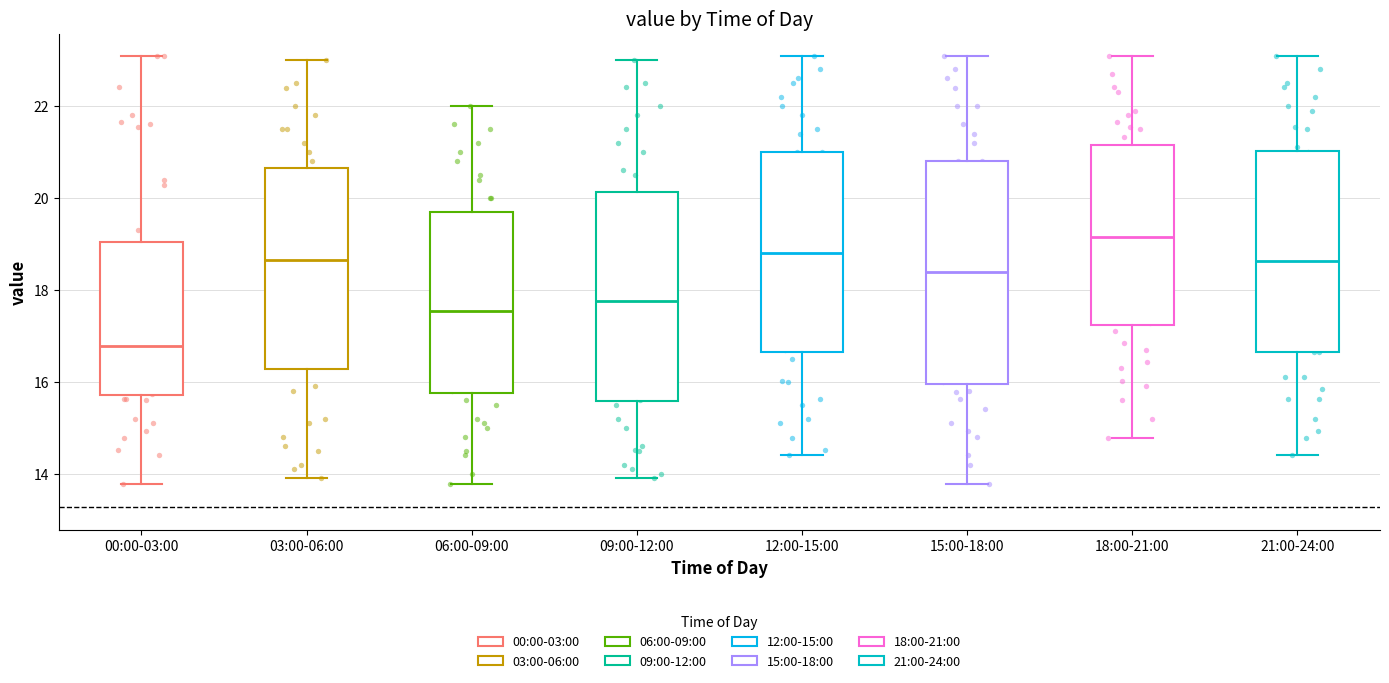

Reading left to right, read every box against the y-axis: the position of its median line, the range the box covers, and the ends of its whiskers. The values are not printed on the chart, so give them approximately, as read against the axis.

00:00-03:00: median 16.8, box 15.8 to 19.0, whiskers 13.8 to 23.0
03:00-06:00: median 18.6, box 16.2 to 20.6, whiskers 14.0 to 23.0
06:00-09:00: median 17.6, box 15.8 to 19.8, whiskers 13.8 to 22.0
09:00-12:00: median 17.8, box 15.6 to 20.2, whiskers 14.0 to 23.0
12:00-15:00: median 18.8, box 16.6 to 21.0, whiskers 14.4 to 23.0
15:00-18:00: median 18.4, box 16.0 to 20.8, whiskers 13.8 to 23.0
18:00-21:00: median 19.2, box 17.2 to 21.2, whiskers 14.8 to 23.0
21:00-24:00: median 18.6, box 16.6 to 21.0, whiskers 14.4 to 23.0